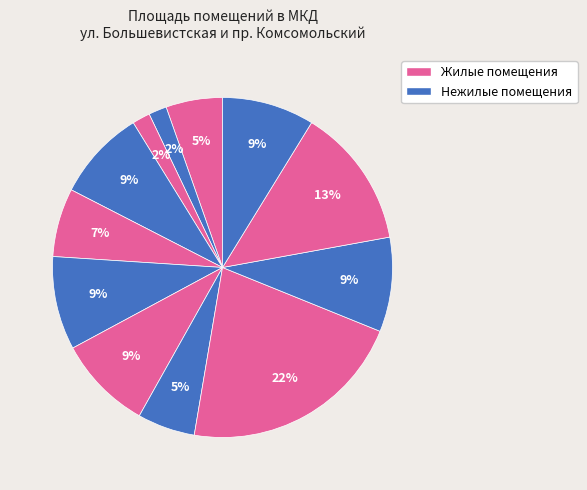

Count the number of slices in the pie.

12